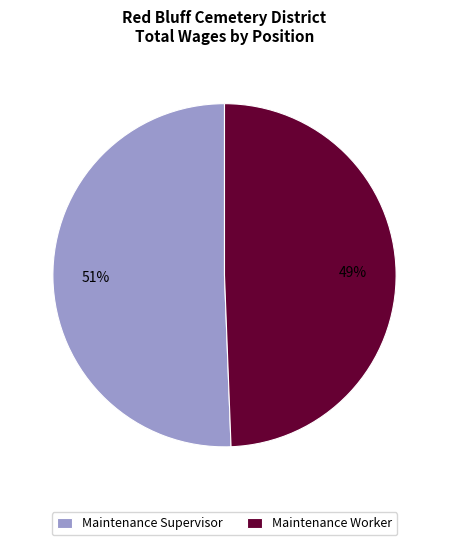

True or false: Maintenance Supervisor accounts for 51% of the total.

True